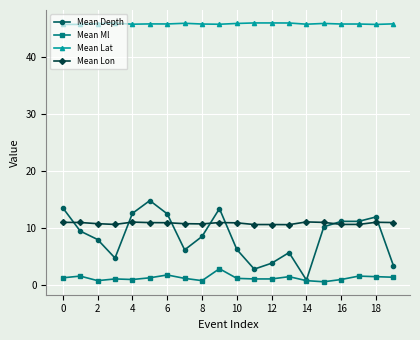

Does the chart display data point markers on the line(s)?

Yes